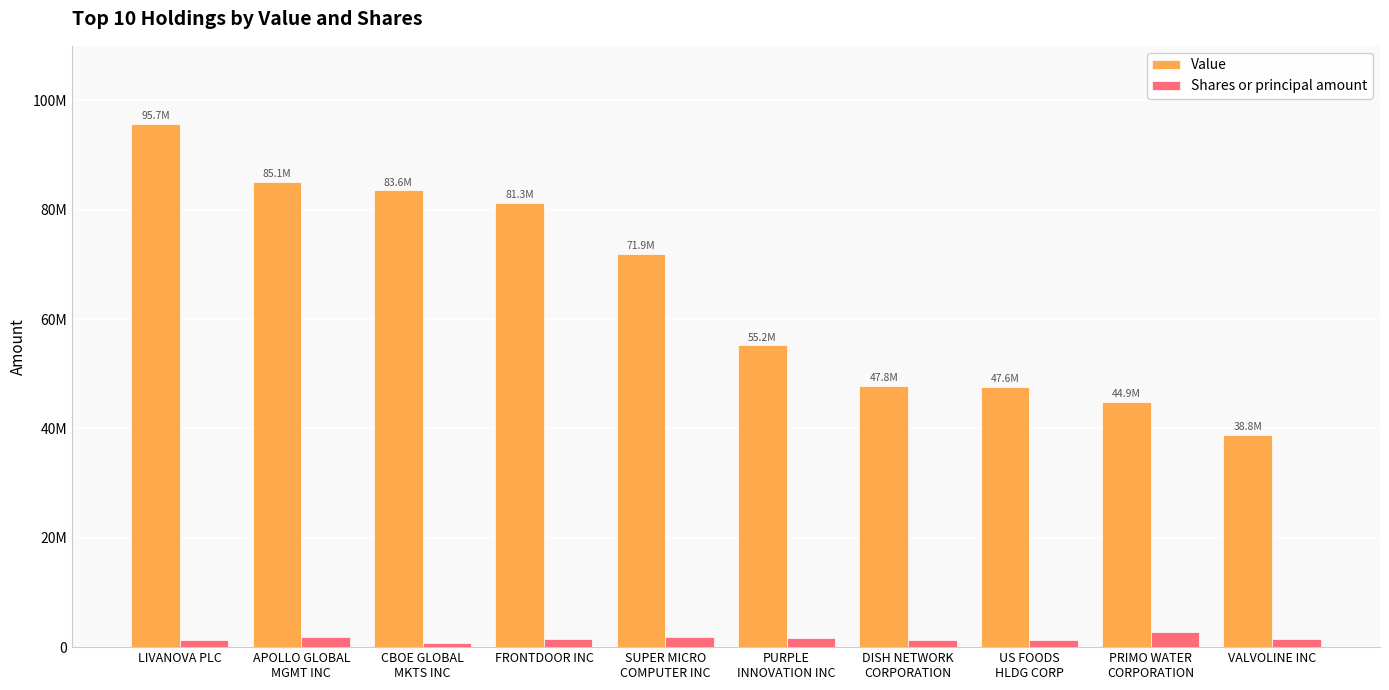

What is the total value across all series at PRIMO WATER
CORPORATION?

47618923